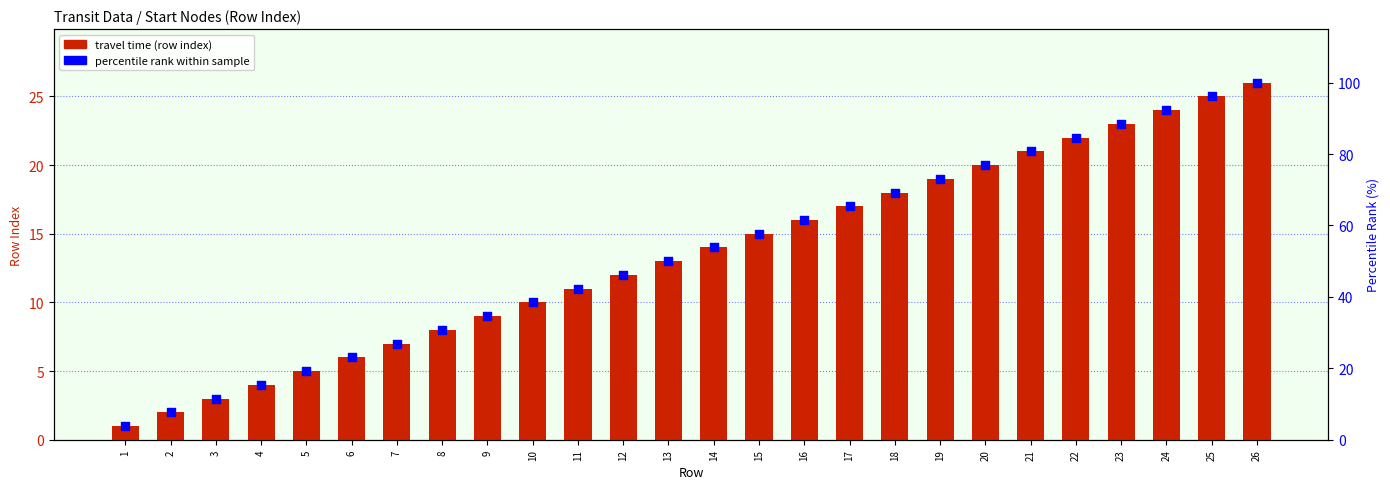

What is the total value across all series at 13?

63.0